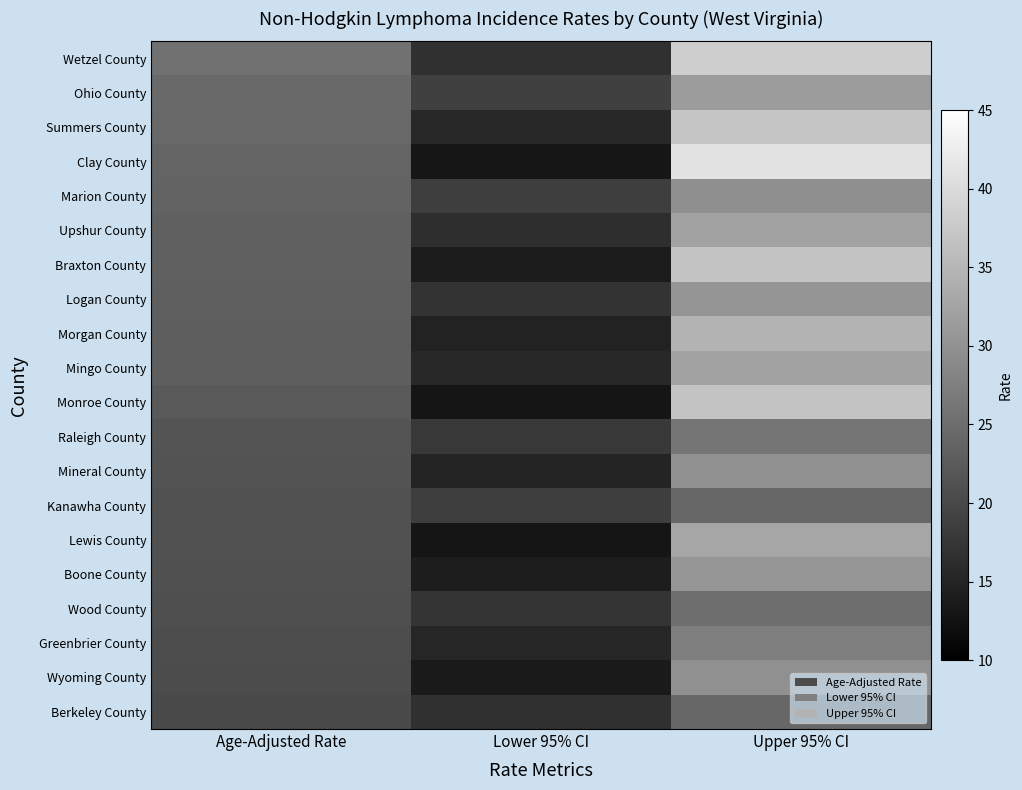

At Lower 95% CI, list the series in order from smallest to largest.

Monroe County, Lewis County, Clay County, Wyoming County, Braxton County, Boone County, Morgan County, Mineral County, Greenbrier County, Summers County, Mingo County, Upshur County, Wetzel County, Berkeley County, Logan County, Wood County, Raleigh County, Marion County, Kanawha County, Ohio County